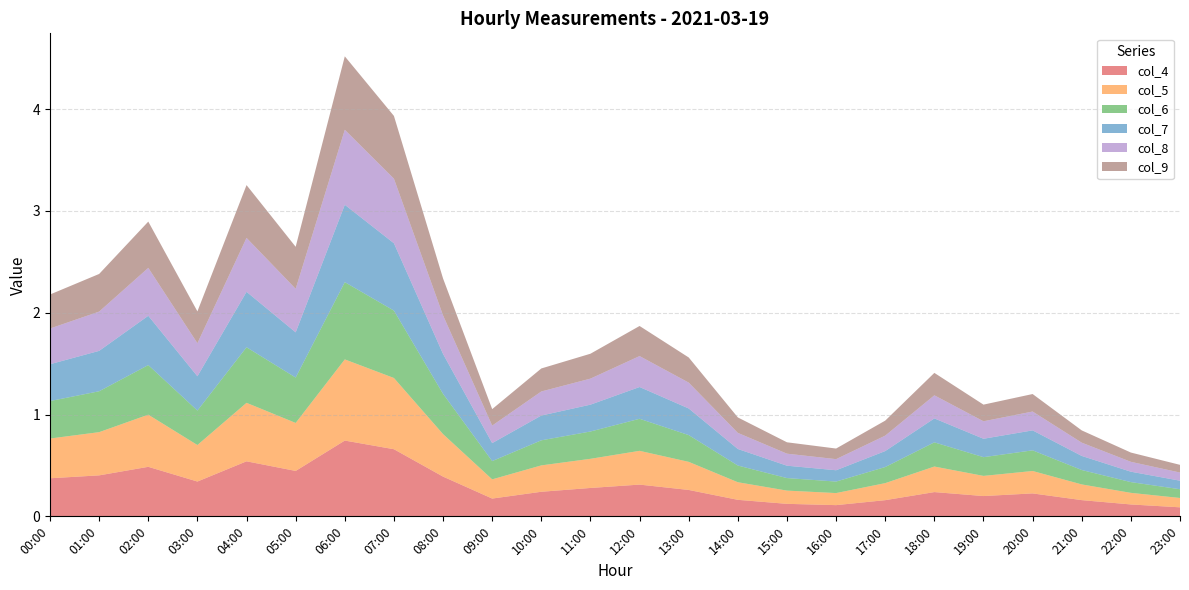

Reading left to right, extract all data points from this chart.

col_4: 00:00=0.4	01:00=0.4	02:00=0.5	03:00=0.3	04:00=0.5	05:00=0.4	06:00=0.7	07:00=0.7	08:00=0.4	09:00=0.2	10:00=0.2	11:00=0.3	12:00=0.3	13:00=0.3	14:00=0.2	15:00=0.1	16:00=0.1	17:00=0.2	18:00=0.2	19:00=0.2	20:00=0.2	21:00=0.2	22:00=0.1	23:00=0.1
col_5: 00:00=0.4	01:00=0.4	02:00=0.5	03:00=0.4	04:00=0.6	05:00=0.5	06:00=0.8	07:00=0.7	08:00=0.4	09:00=0.2	10:00=0.3	11:00=0.3	12:00=0.3	13:00=0.3	14:00=0.2	15:00=0.1	16:00=0.1	17:00=0.2	18:00=0.3	19:00=0.2	20:00=0.2	21:00=0.2	22:00=0.1	23:00=0.1
col_6: 00:00=0.4	01:00=0.4	02:00=0.5	03:00=0.3	04:00=0.5	05:00=0.4	06:00=0.8	07:00=0.7	08:00=0.4	09:00=0.2	10:00=0.2	11:00=0.3	12:00=0.3	13:00=0.3	14:00=0.2	15:00=0.1	16:00=0.1	17:00=0.2	18:00=0.2	19:00=0.2	20:00=0.2	21:00=0.1	22:00=0.1	23:00=0.1
col_7: 00:00=0.4	01:00=0.4	02:00=0.5	03:00=0.3	04:00=0.5	05:00=0.4	06:00=0.8	07:00=0.7	08:00=0.4	09:00=0.2	10:00=0.2	11:00=0.3	12:00=0.3	13:00=0.3	14:00=0.2	15:00=0.1	16:00=0.1	17:00=0.2	18:00=0.2	19:00=0.2	20:00=0.2	21:00=0.1	22:00=0.1	23:00=0.1
col_8: 00:00=0.4	01:00=0.4	02:00=0.5	03:00=0.3	04:00=0.5	05:00=0.4	06:00=0.7	07:00=0.6	08:00=0.4	09:00=0.2	10:00=0.2	11:00=0.3	12:00=0.3	13:00=0.3	14:00=0.2	15:00=0.1	16:00=0.1	17:00=0.2	18:00=0.2	19:00=0.2	20:00=0.2	21:00=0.1	22:00=0.1	23:00=0.1
col_9: 00:00=0.3	01:00=0.4	02:00=0.5	03:00=0.3	04:00=0.5	05:00=0.4	06:00=0.7	07:00=0.6	08:00=0.4	09:00=0.2	10:00=0.2	11:00=0.2	12:00=0.3	13:00=0.2	14:00=0.2	15:00=0.1	16:00=0.1	17:00=0.1	18:00=0.2	19:00=0.2	20:00=0.2	21:00=0.1	22:00=0.1	23:00=0.1